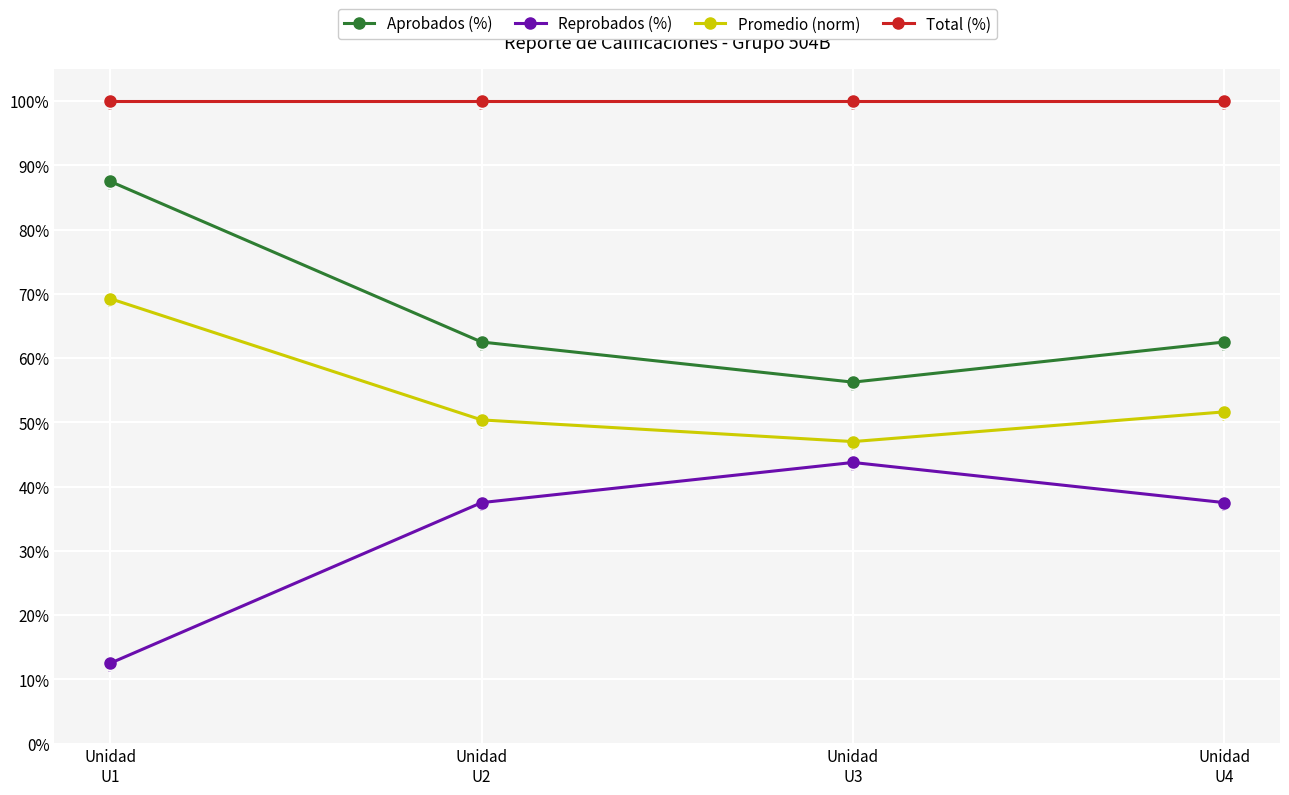

What is the total value across all series at Unidad
U3?

2.5